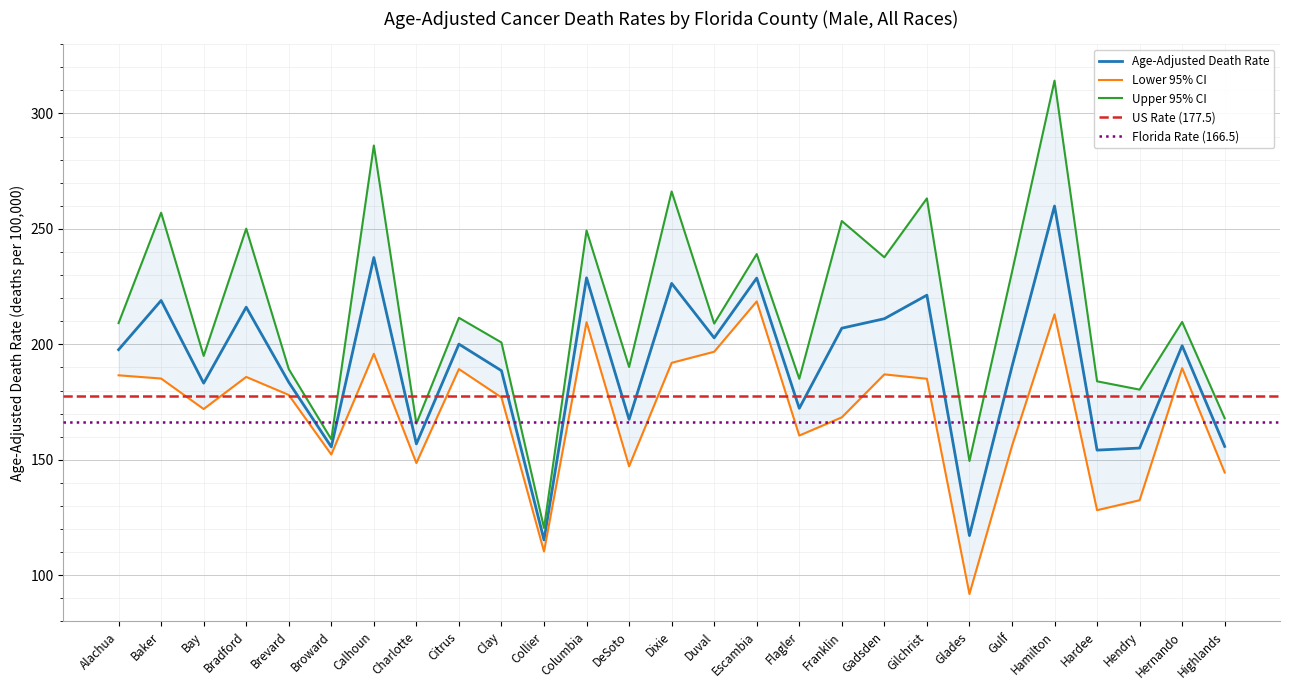

At which label does Upper 95% CI first exceed 209?

Alachua